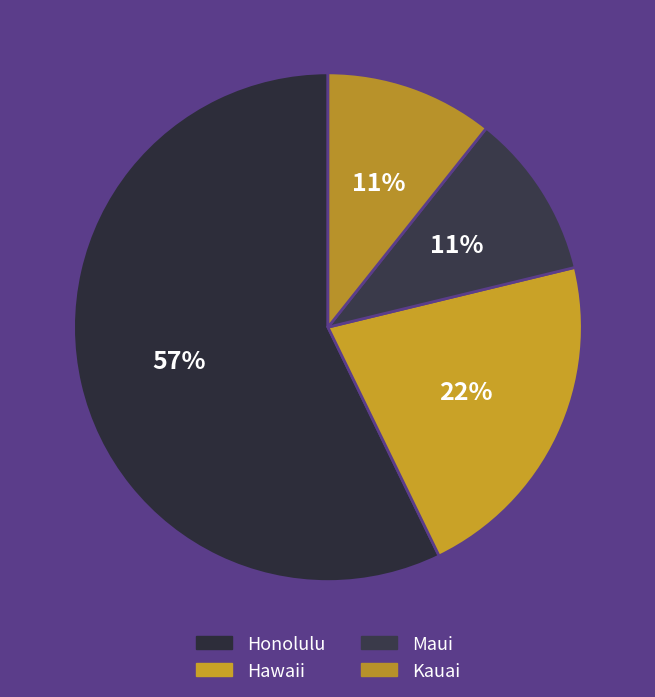

The Kauai slice represents 20% of the pie. True or false?

False